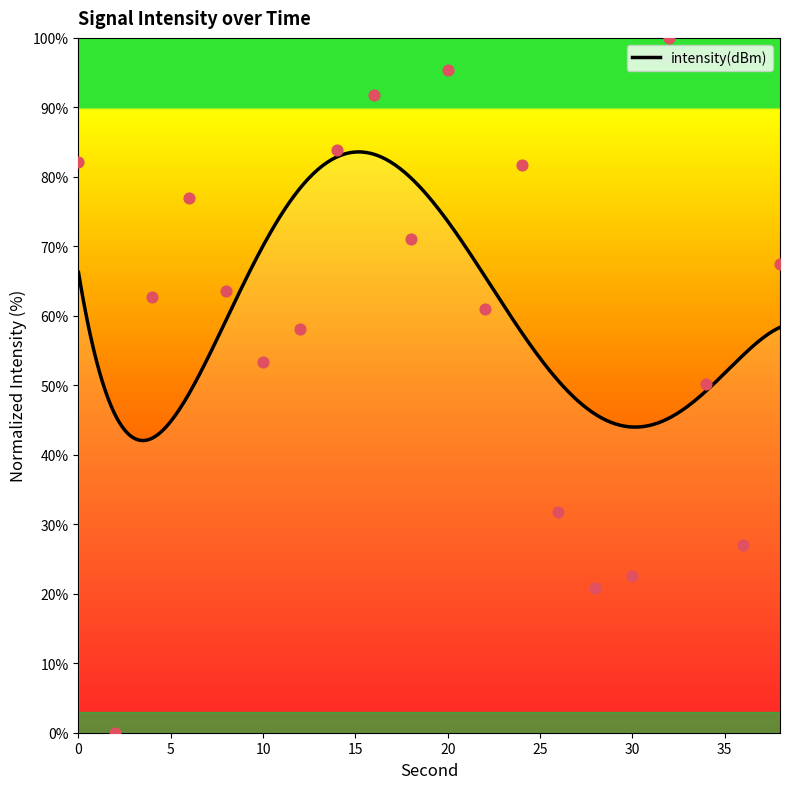

Which has a higher value, 8 or 32?

32